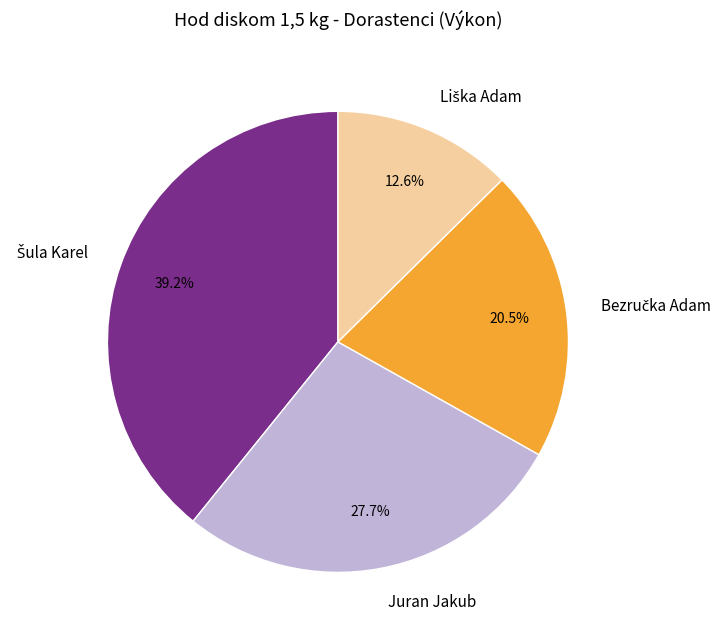

Is there any slice that represents more than half of the pie?

No